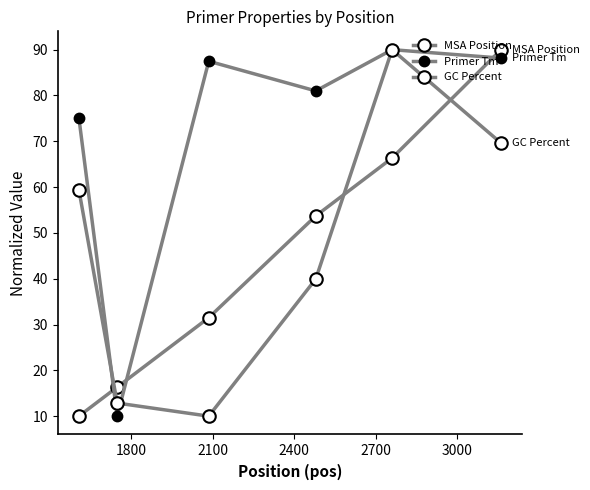

True or false: Primer Tm and MSA Position intersect in this chart.

True